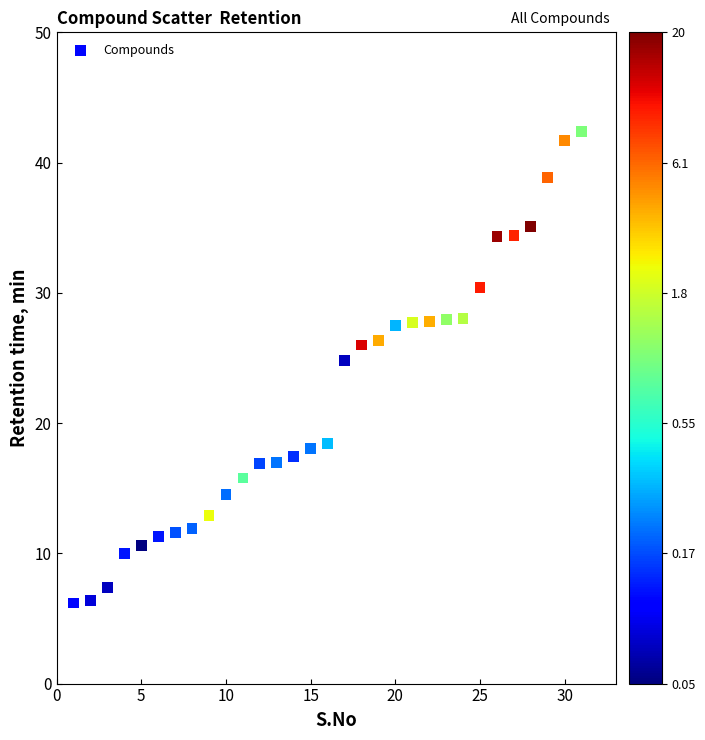

What is the range of X values (max minus min)?

30.0